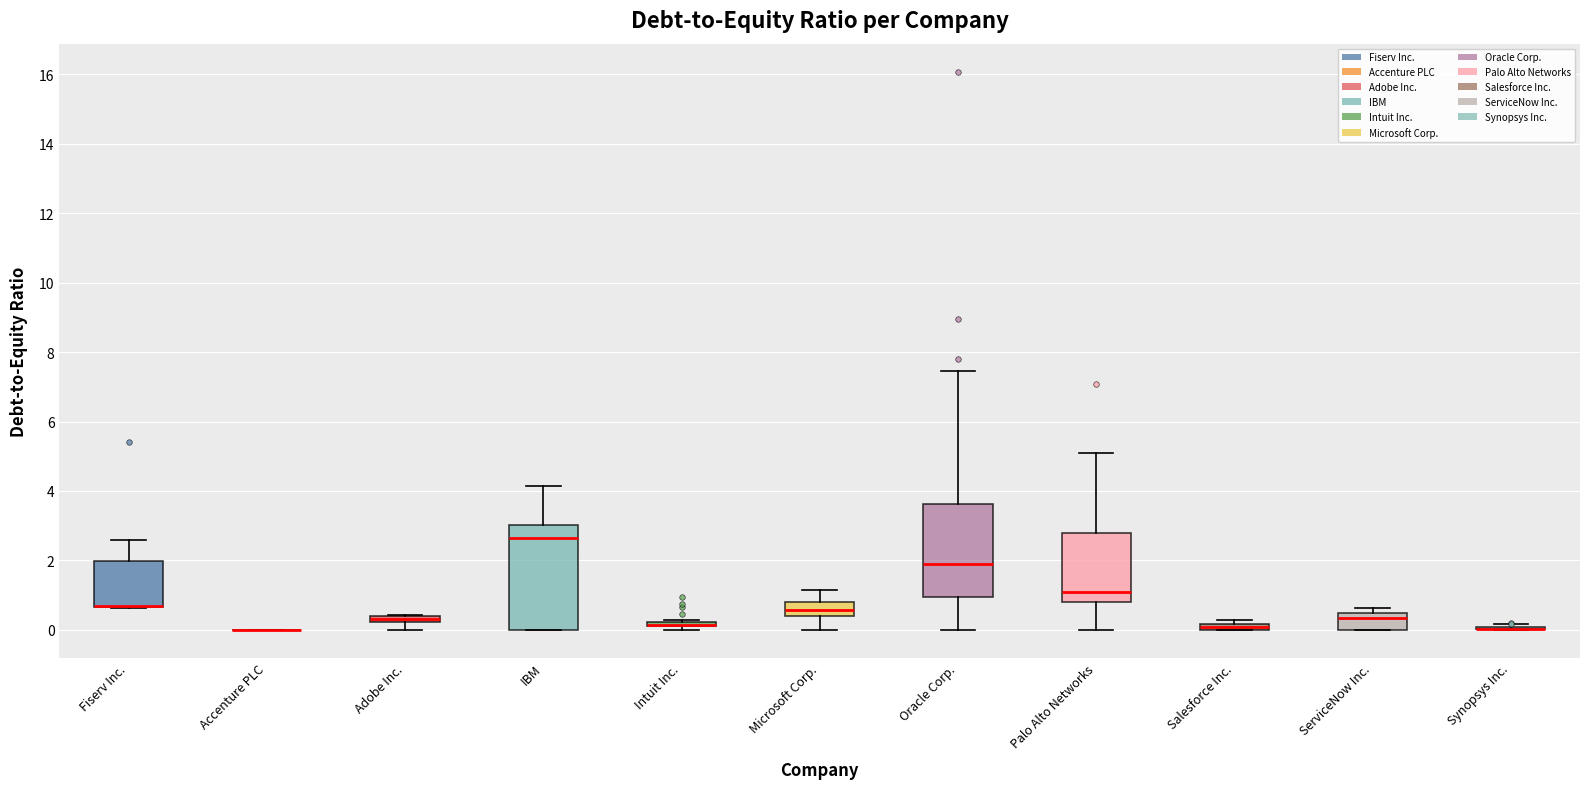

Where is the lower edge of the box for Oracle Corp. on the y-axis? The values are not printed on the chart, so give them approximately, as read against the axis.

1.0